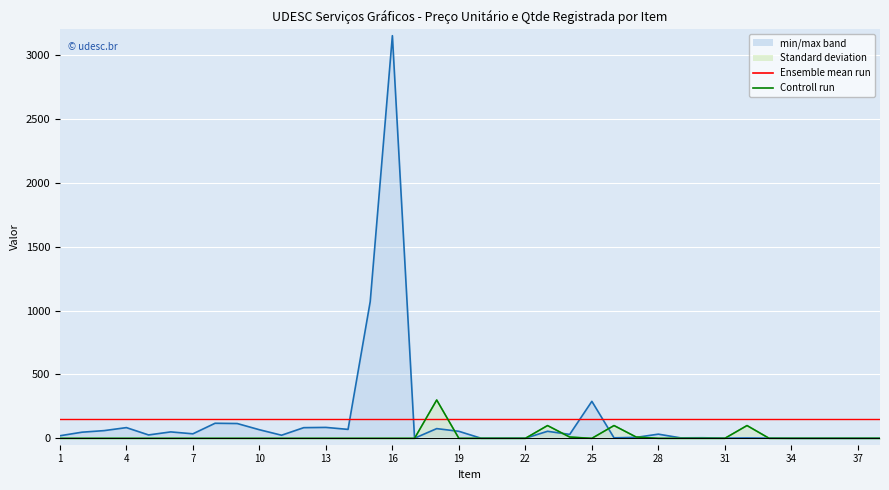

What is the sum of the Ensemble mean (Preço) values at 16 and 7?

298.9